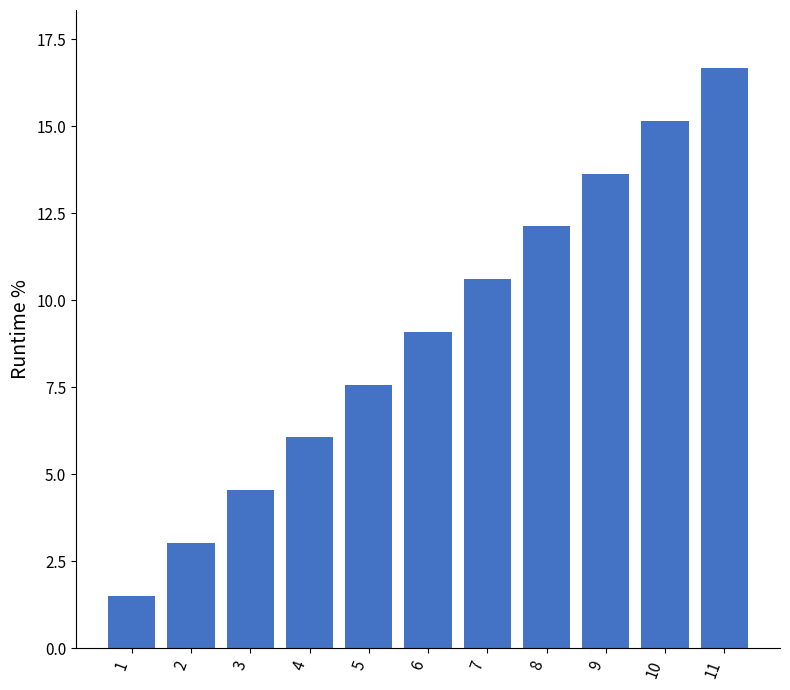

Reading right to left, extract all data points from this chart.

11=16.7	10=15.2	9=13.6	8=12.1	7=10.6	6=9.1	5=7.6	4=6.1	3=4.5	2=3.0	1=1.5